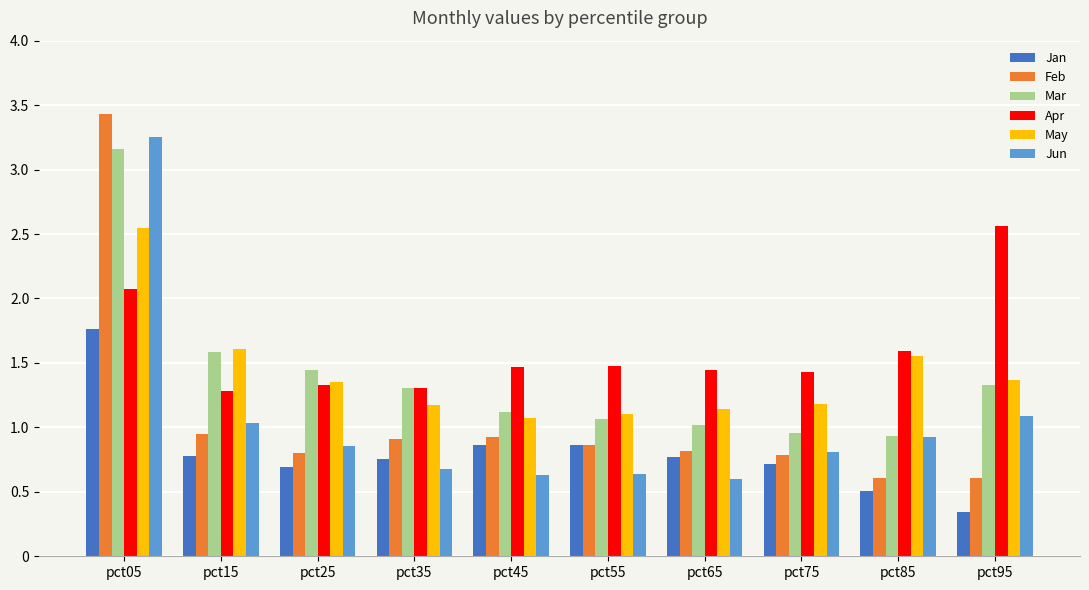

How many distinct data groups are displayed?

6